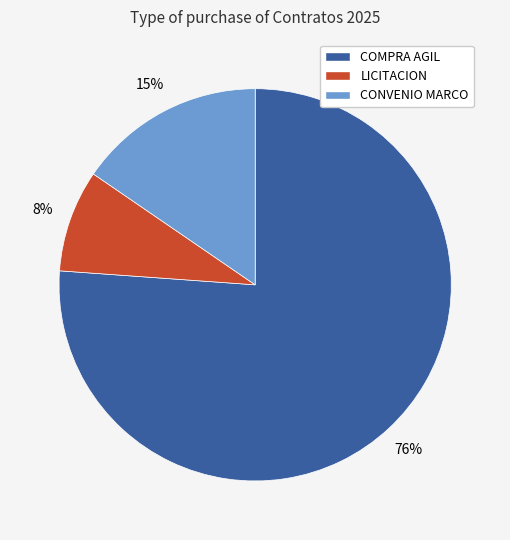

Do CONVENIO MARCO and COMPRA AGIL together represent more than half of the pie?

Yes